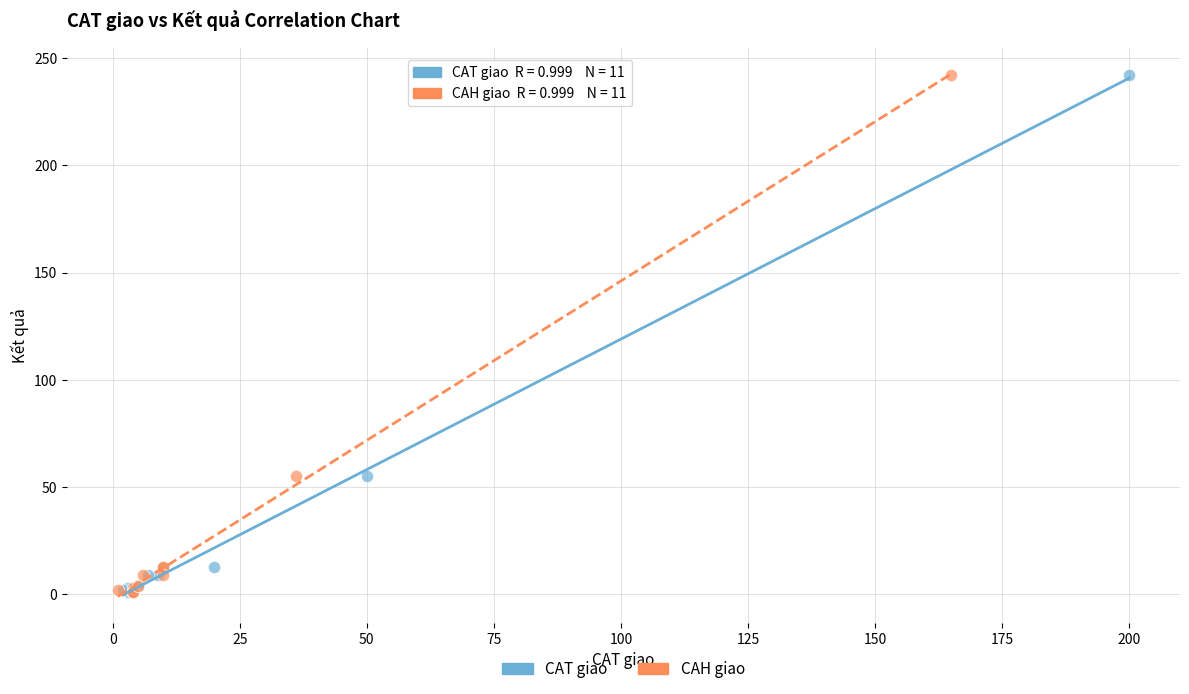

What are all the series names shown in the legend?

CAT giao, CAH giao